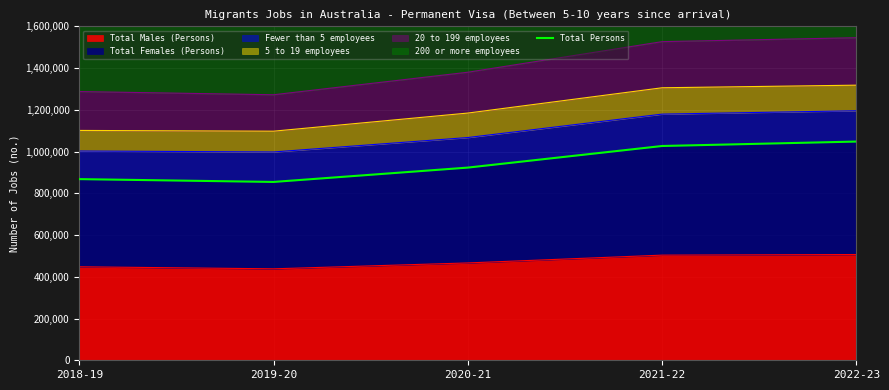

Read the value at 2022-23, to the nearest 50.

1047950